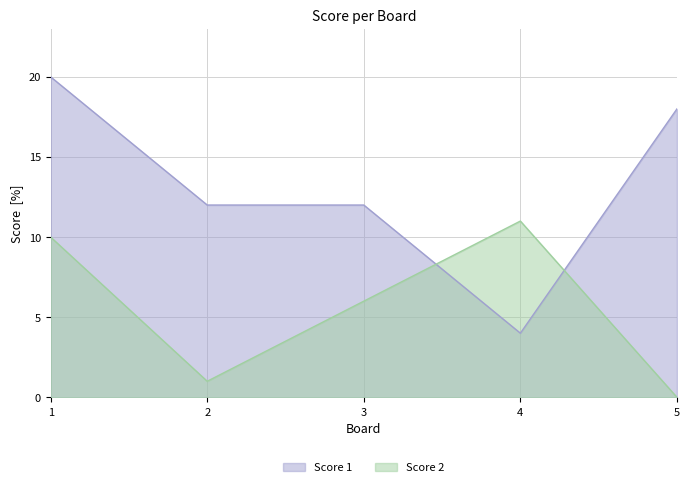

Is the value of Score 1 at 5 greater than the value of Score 2 at 4?

Yes